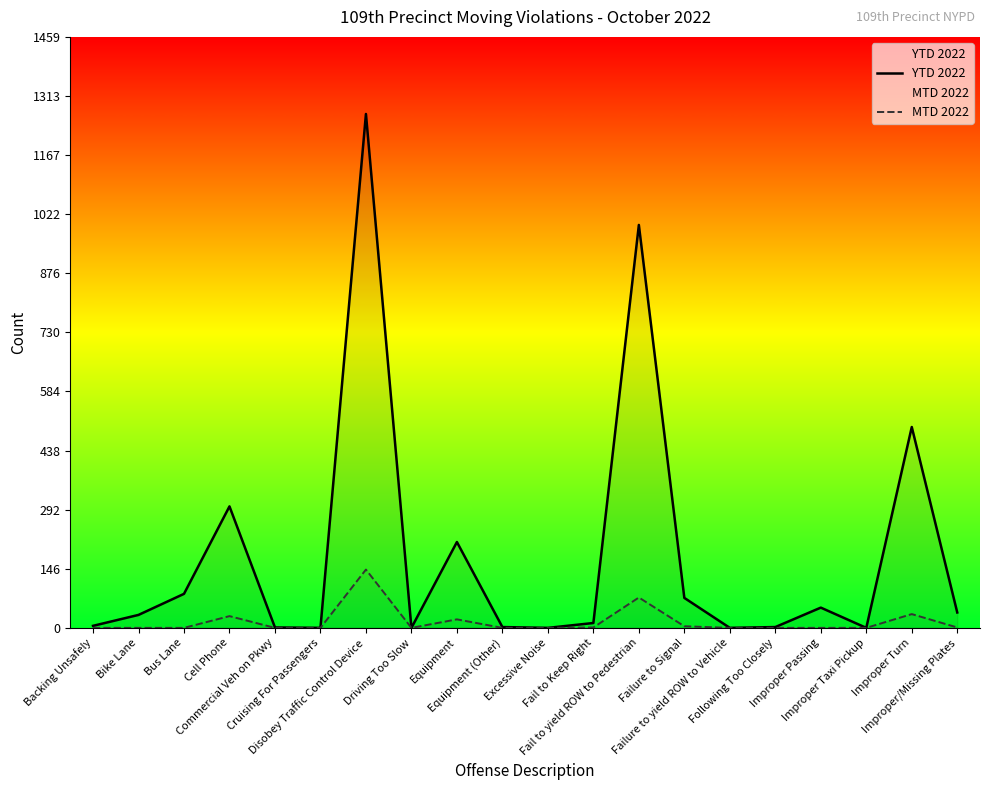

What value does the YTD 2022 series have at Equipment (Other)?

2